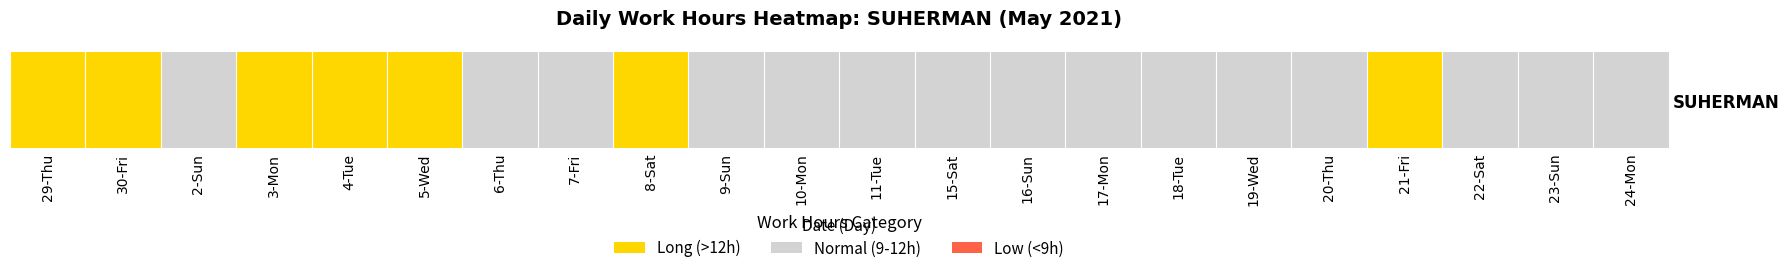

What is the minimum value shown in the chart?

1